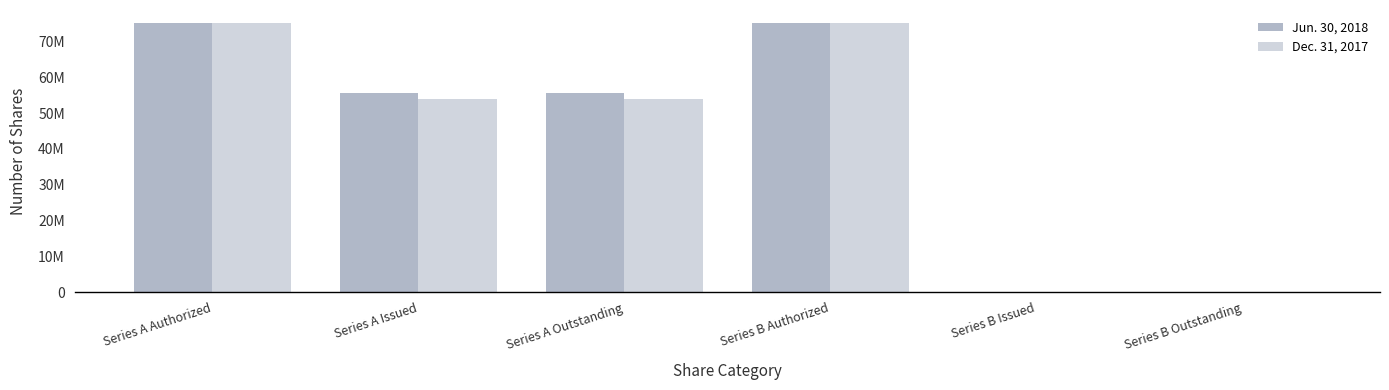

What position from the left is Series A Outstanding?

3